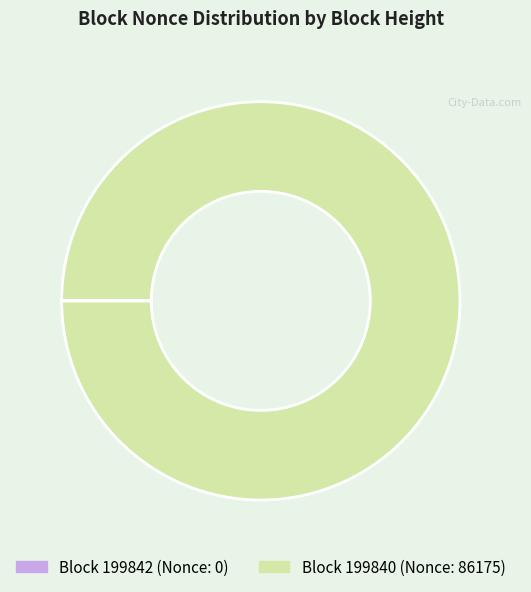

Is there a majority slice in this chart?

Yes